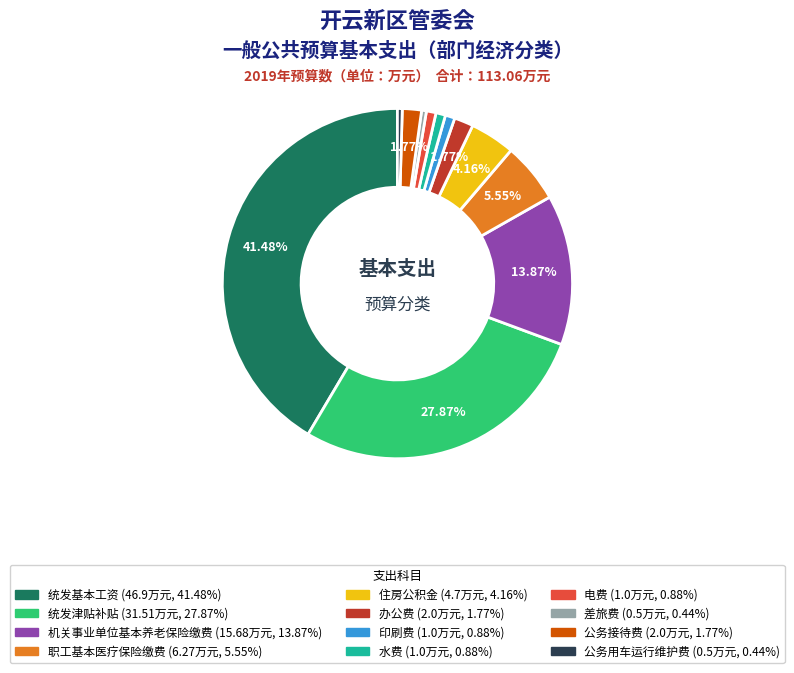

Is there any slice that represents more than half of the pie?

No